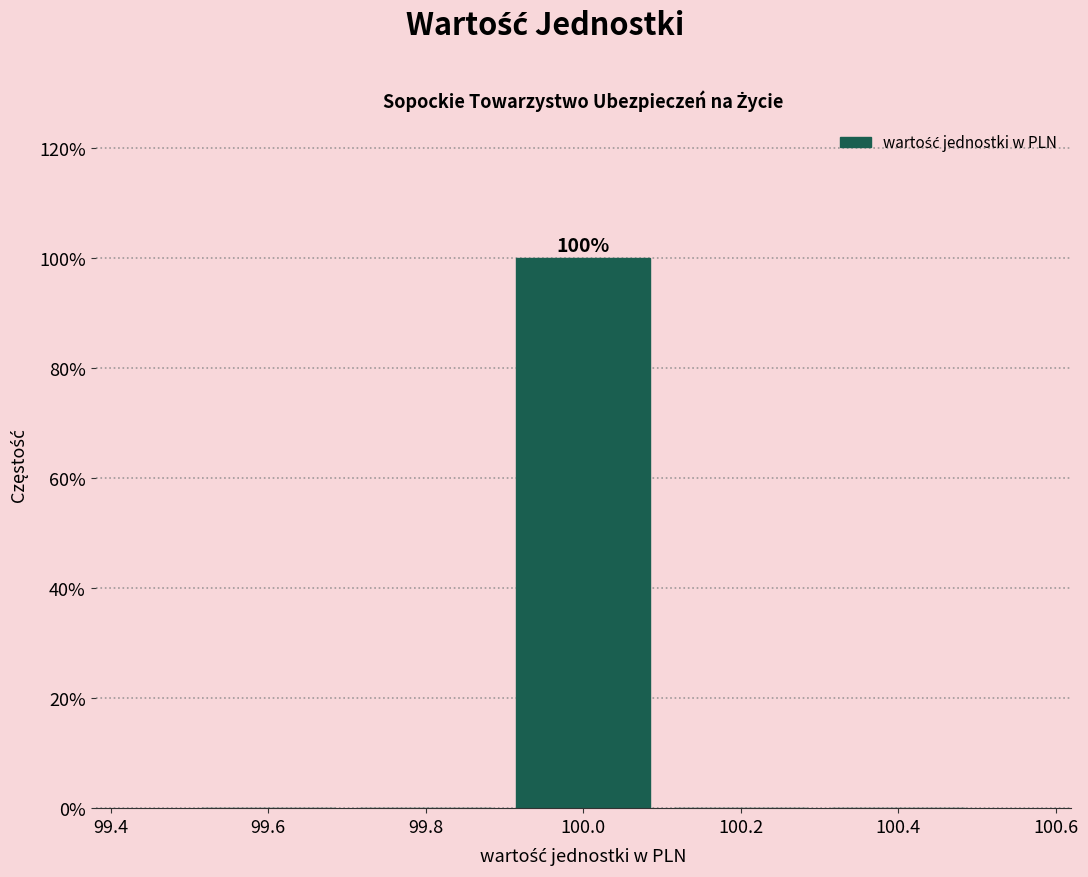

Over which range of the x-axis is the bar tallest?

99.9 to 100.1